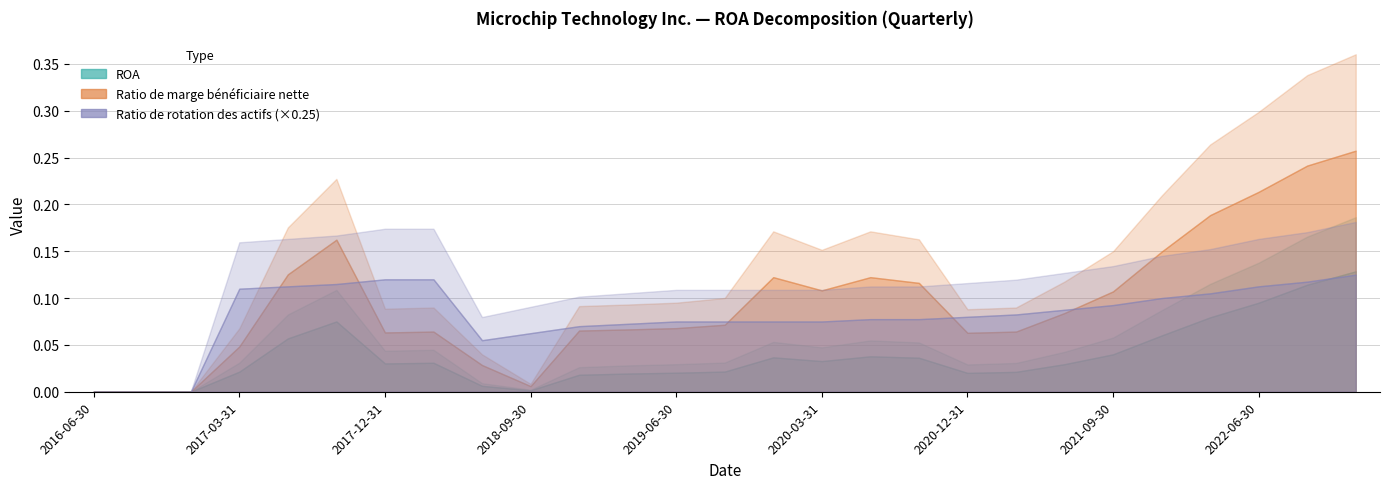

Which category has the highest value in the ROA series?

2022-12-31